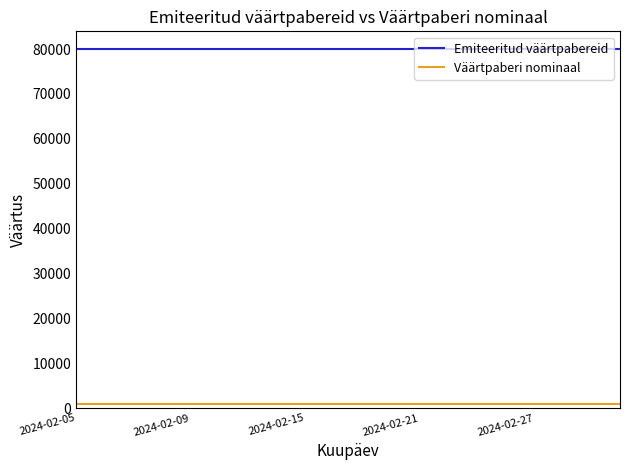

Rank the series by their maximum value, from lowest to highest.

Väärtpaberi nominaal, Emiteeritud väärtpabereid